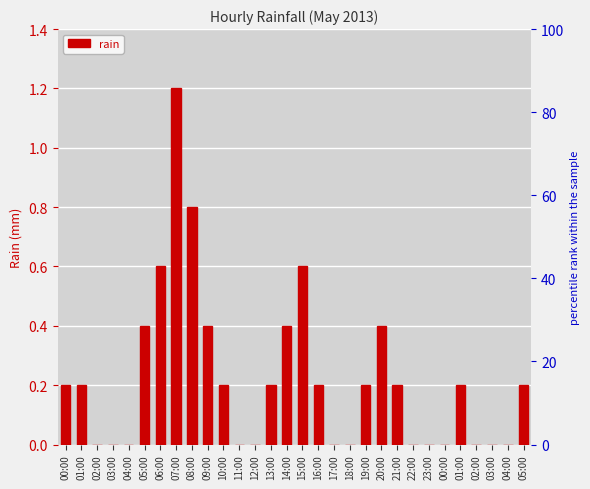

Between 05:00 and 07:00, which is larger?

07:00